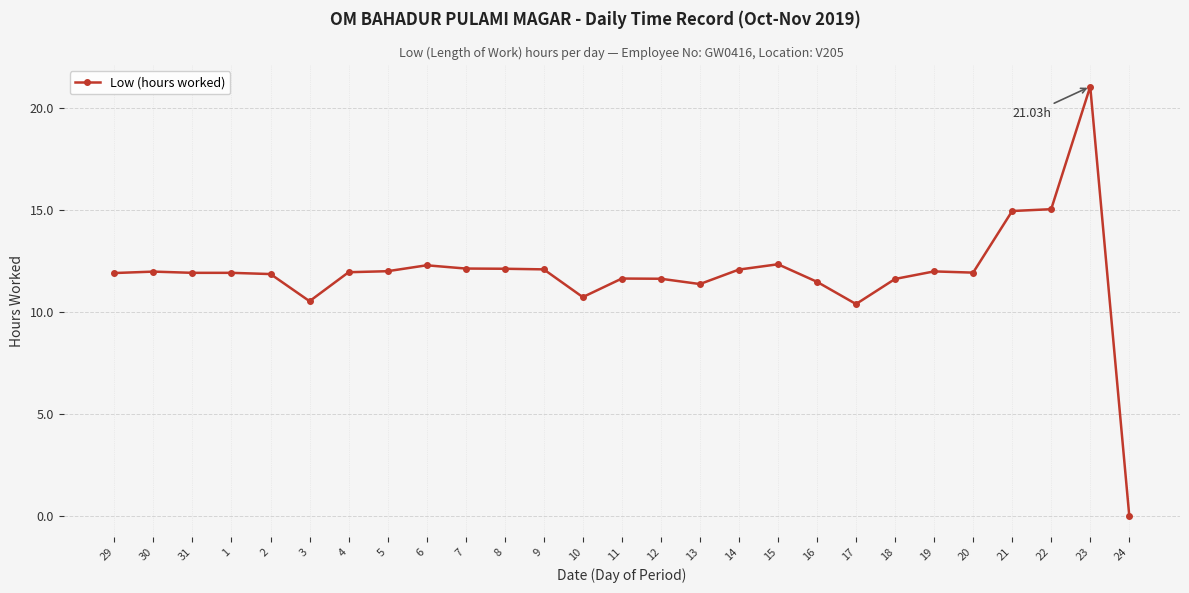

What is the change in value from 29 to 11?

-0.3